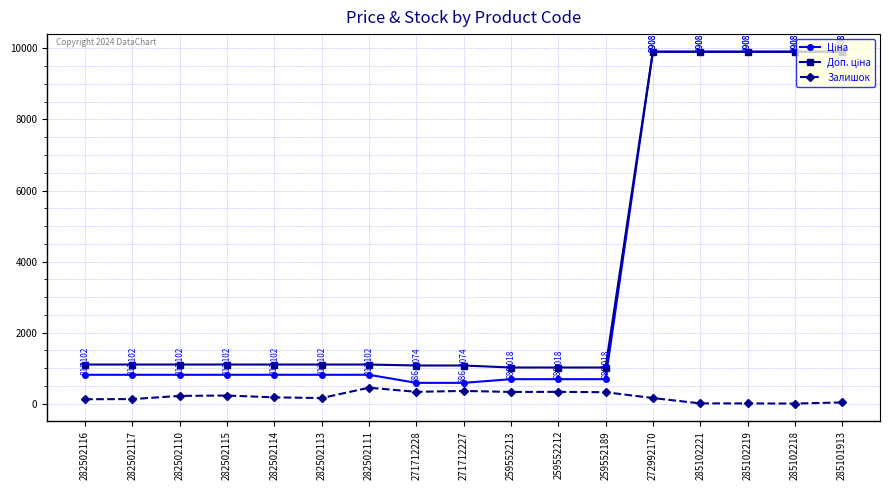

What is the maximum value shown in the chart?

9908.5